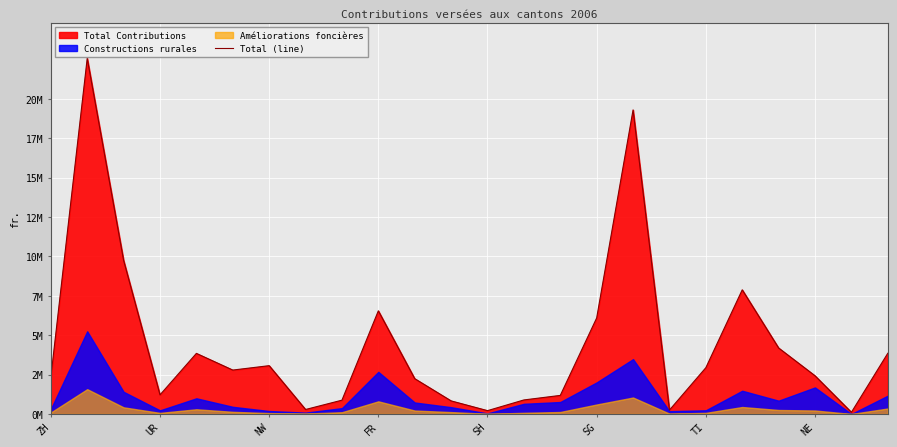

True or false: there are more than 0 points higher than both neighbors.

True